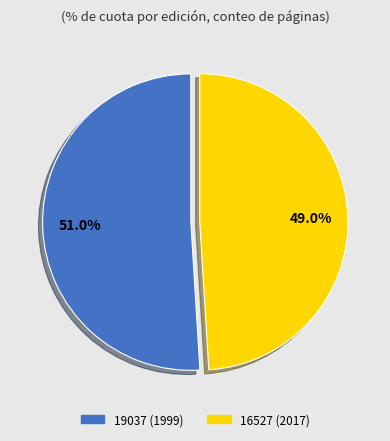

Combined, what portion of the pie is 16527 and 19037?

100.0%